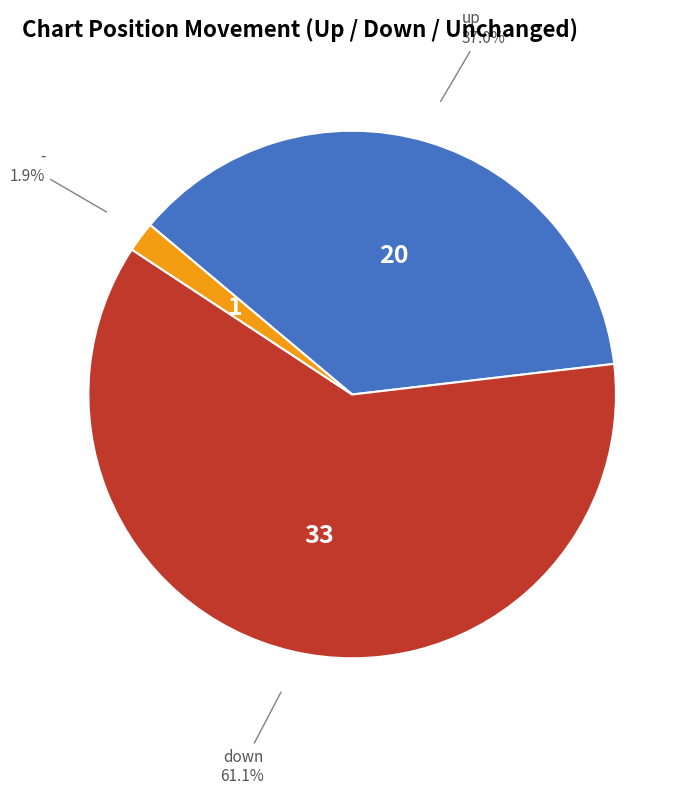

Does any single category account for the majority?

Yes